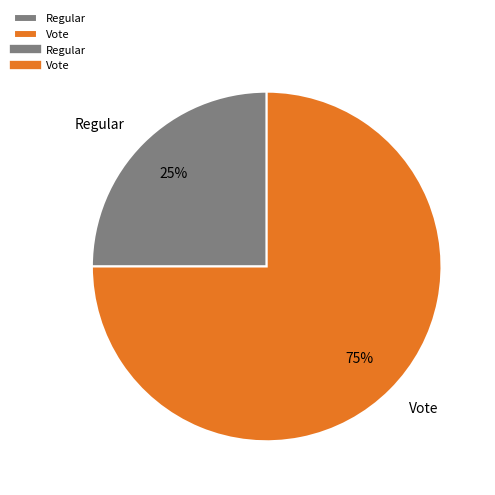

To the nearest percent, what percentage of the pie is Regular?

25%